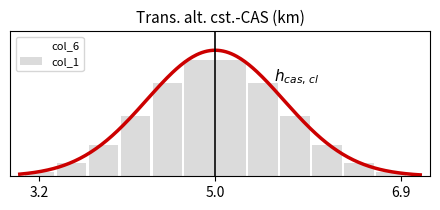

Reading left to right, list all the values displayed in this chart.

0.0	0.1	0.2	0.5	0.7	0.9	0.9	0.7	0.5	0.2	0.1	0.0